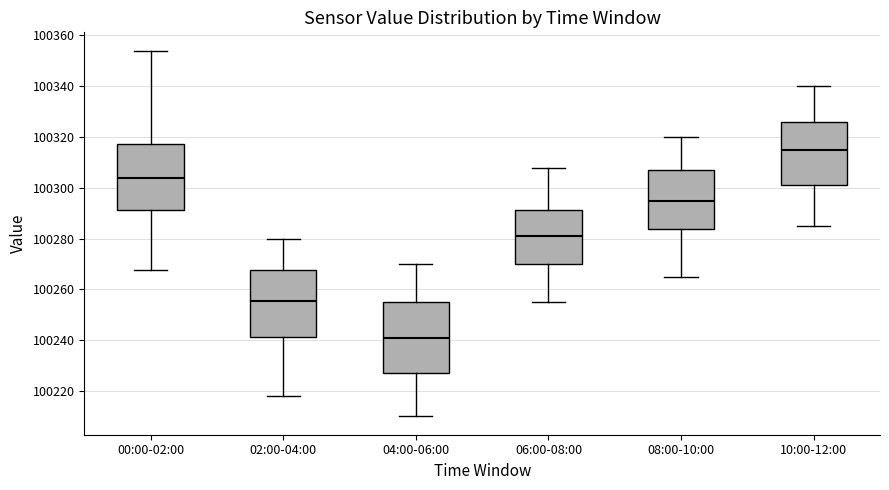

Reading left to right, read every box against the y-axis: the position of its median line, the range the box covers, and the ends of its whiskers. The values are not printed on the chart, so give them approximately, as read against the axis.

00:00-02:00: median 100304, box 100292 to 100318, whiskers 100268 to 100354
02:00-04:00: median 100256, box 100242 to 100268, whiskers 100218 to 100280
04:00-06:00: median 100242, box 100228 to 100256, whiskers 100210 to 100270
06:00-08:00: median 100282, box 100270 to 100292, whiskers 100256 to 100308
08:00-10:00: median 100296, box 100284 to 100308, whiskers 100266 to 100320
10:00-12:00: median 100316, box 100302 to 100326, whiskers 100286 to 100340